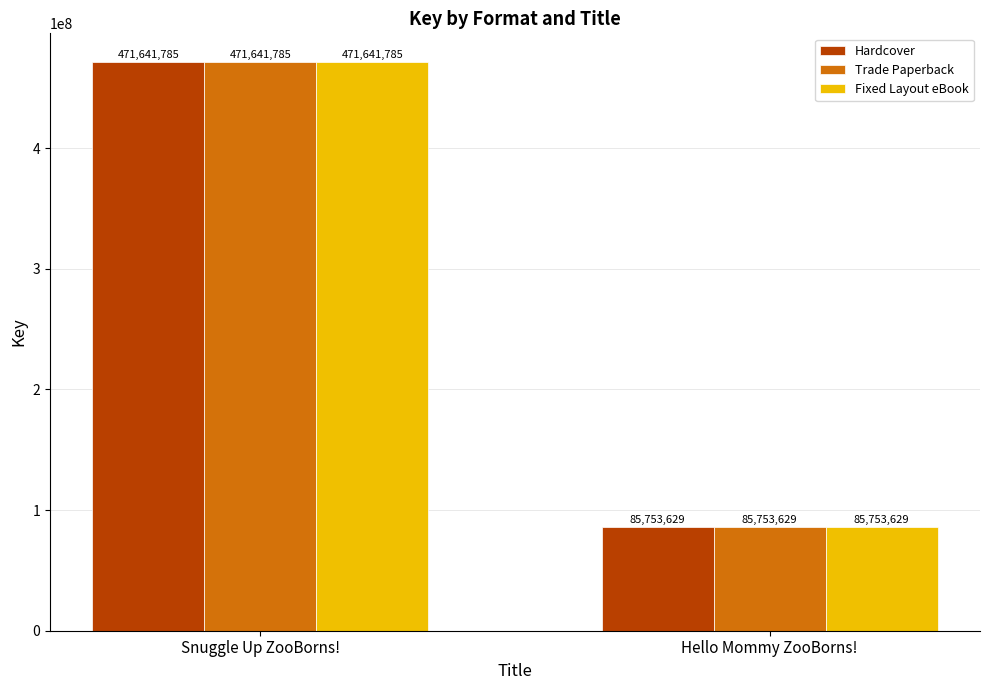

Reading left to right, list all the values displayed in this chart.

Hardcover: 471641785	85753629
Trade Paperback: 471641785	85753629
Fixed Layout eBook: 471641785	85753629